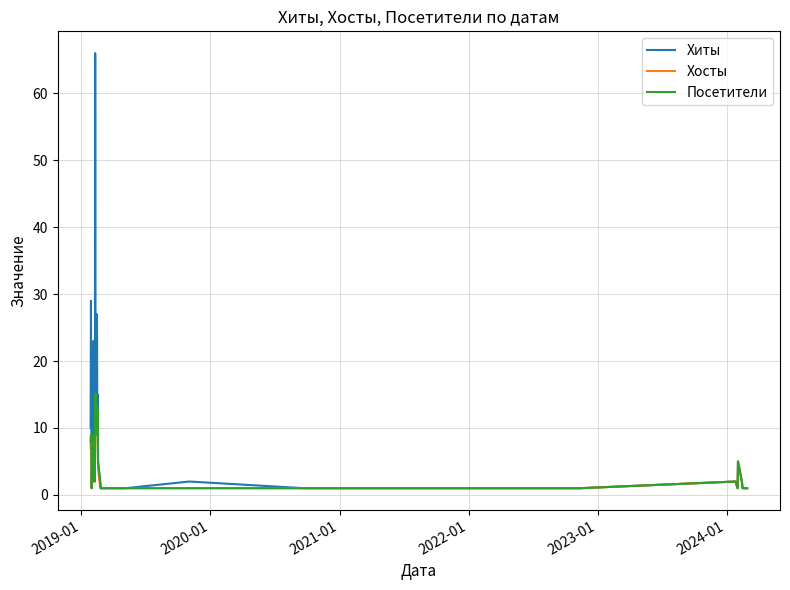

Which series has the largest total across all categories?

Хиты